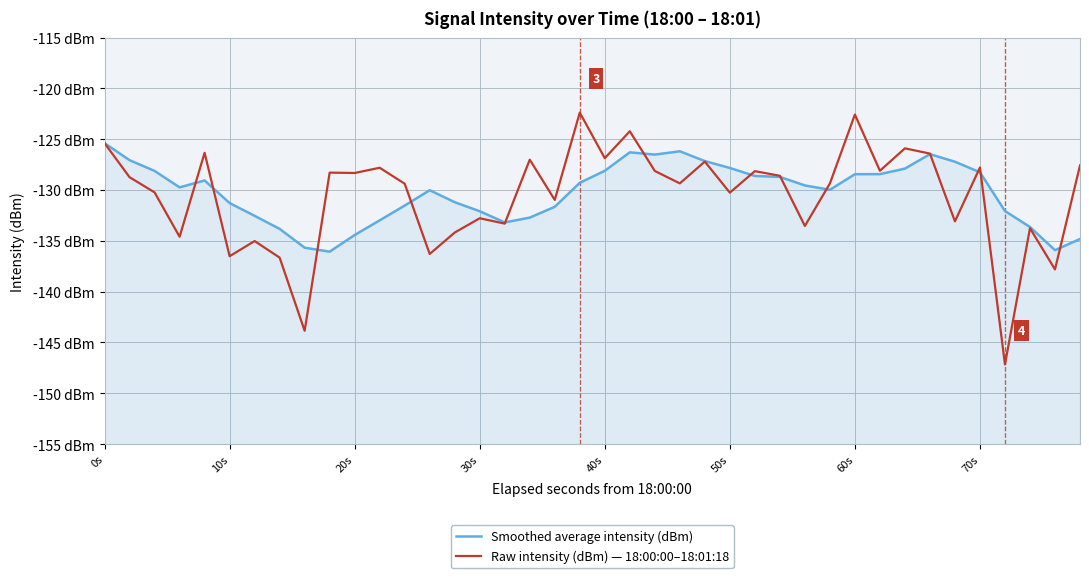

At 10s, list the series in order from largest to smallest.

Smoothed average intensity (dBm), Raw intensity (dBm) — 18:00:00–18:01:18